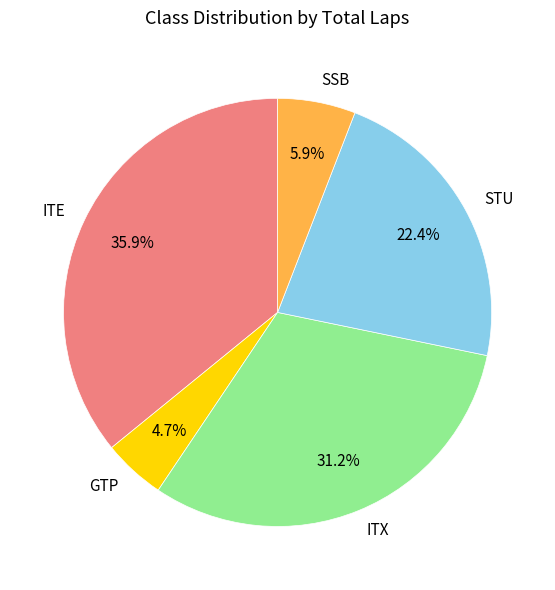

True or false: ITX accounts for 1% of the total.

False